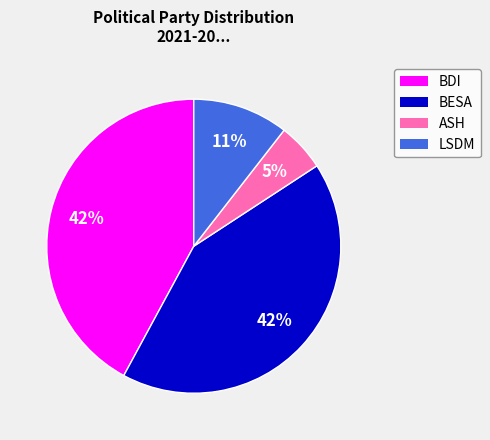

The LSDM slice represents 11% of the pie. True or false?

True